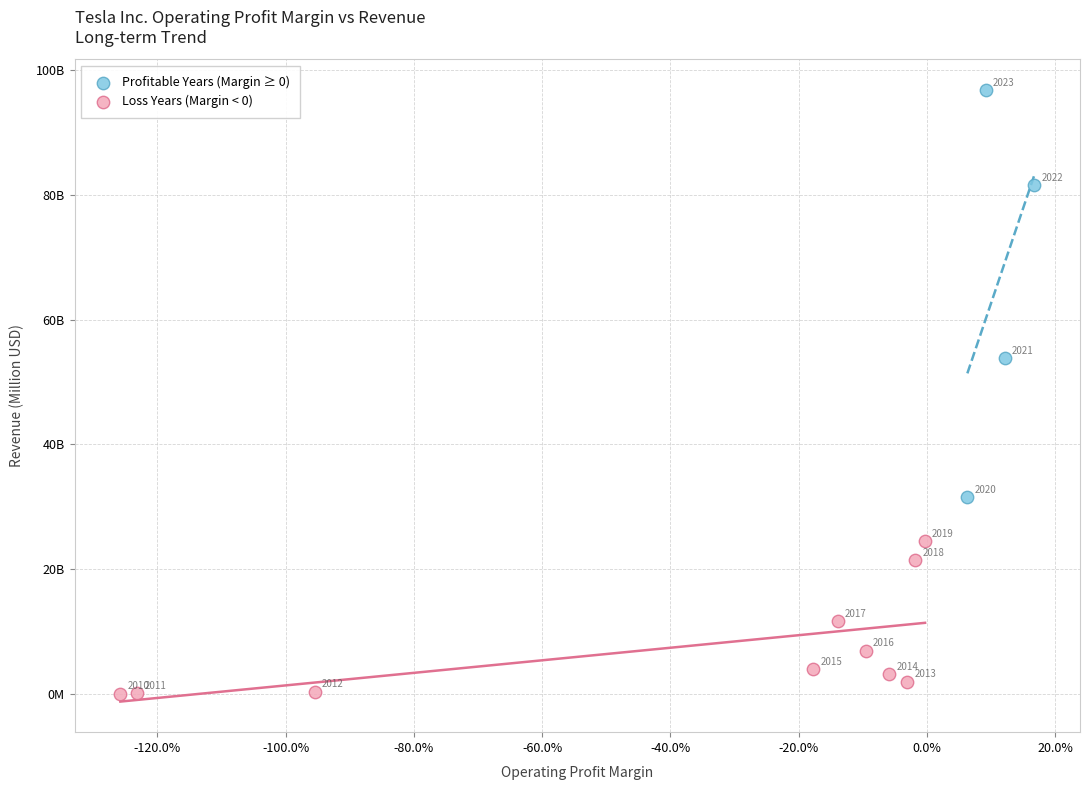

What are all the series names shown in the legend?

Profitable Years (Margin ≥ 0), Loss Years (Margin < 0)